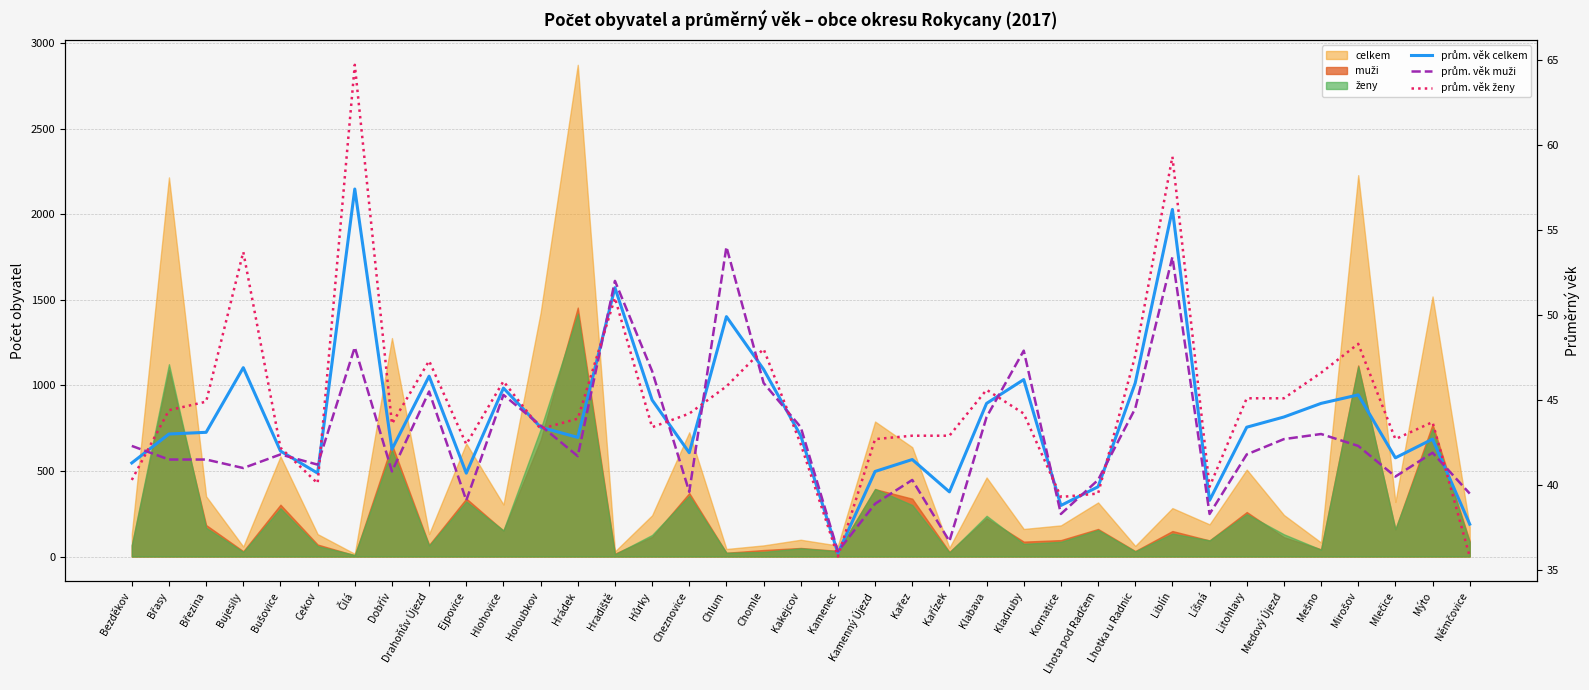

Which category has the highest value across all series?

Čilá